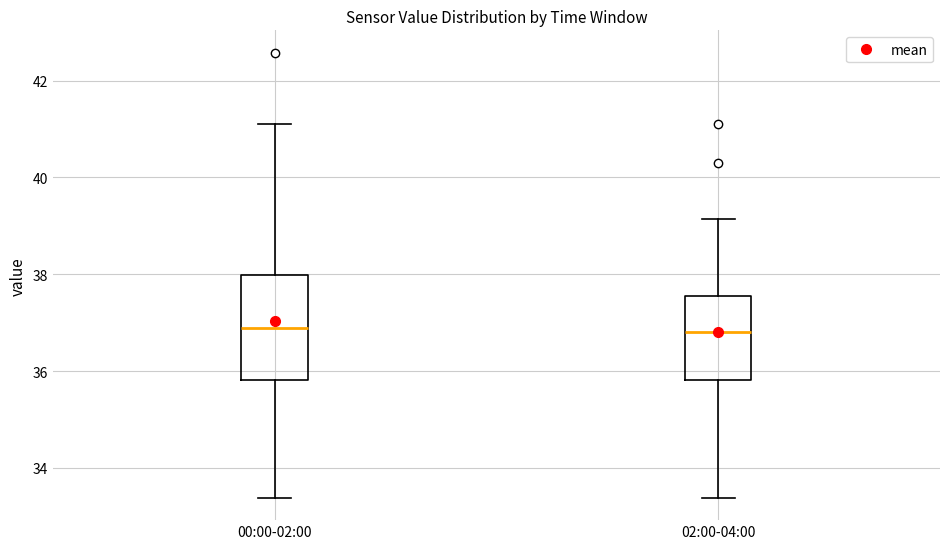

Which box is the tallest, from its lower edge to its upper edge?

00:00-02:00